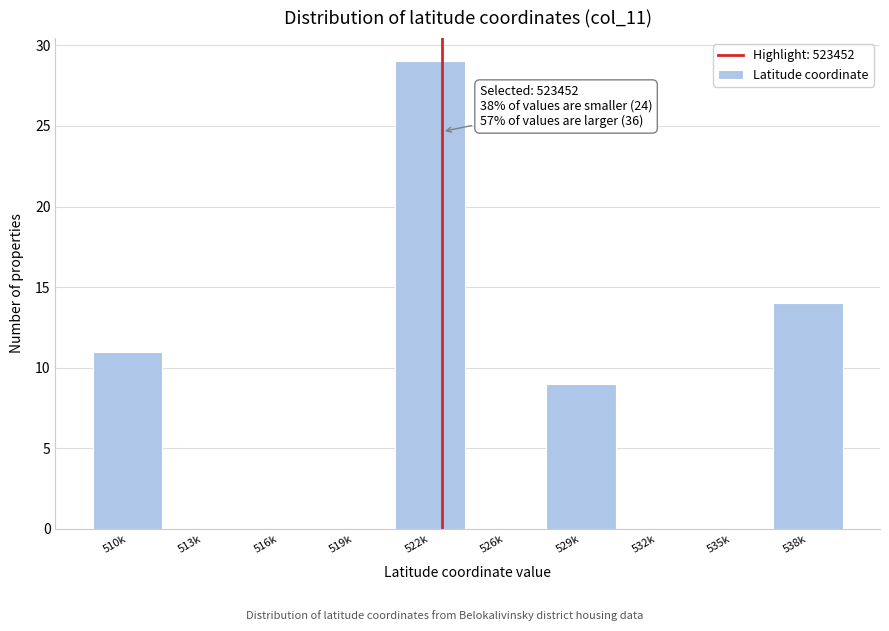

Reading left to right, extract all data points from this chart.

510k=11	513k=0	516k=0	519k=0	522k=29	526k=0	529k=9	532k=0	535k=0	538k=14